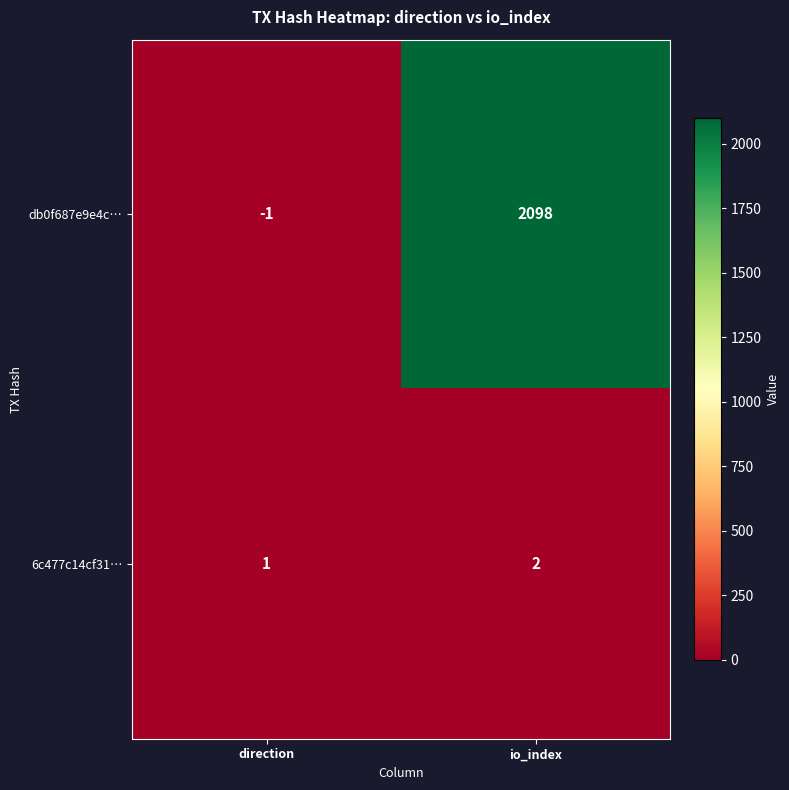

The db0f687e9e4c… series shows 0 at direction. True or false?

False